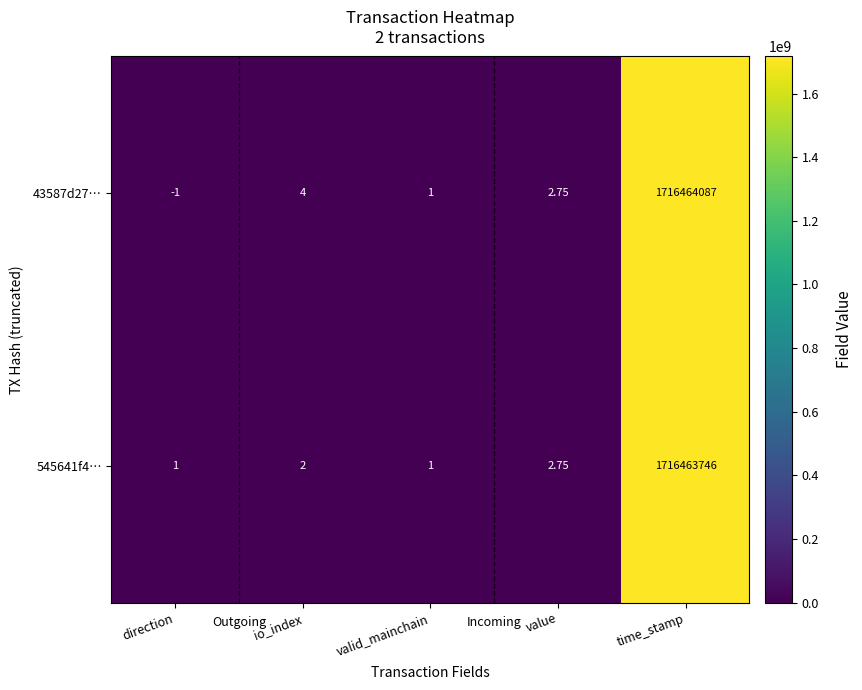

At which label does 43587d27… reach its minimum?

direction